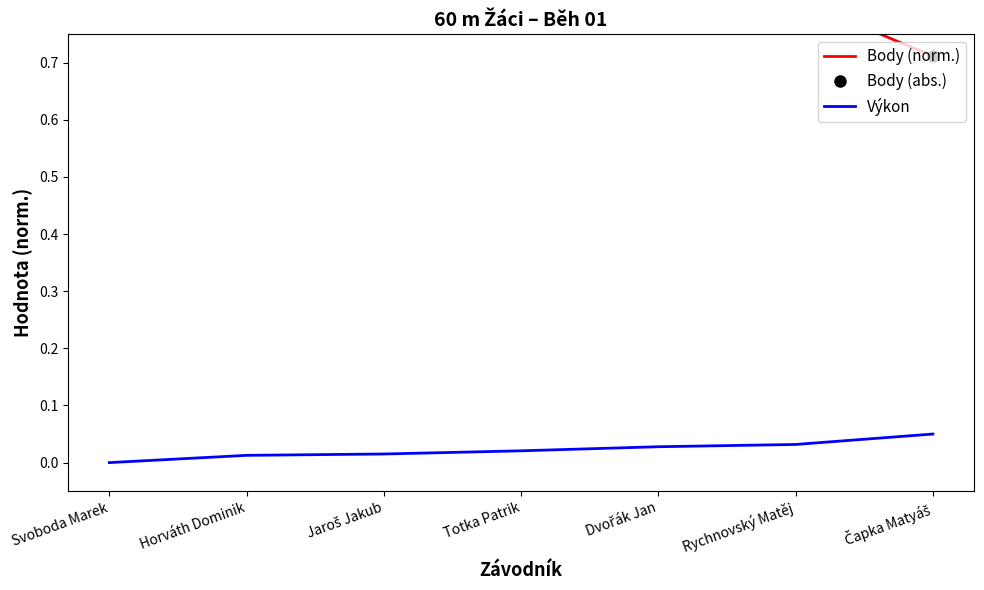

What is the label of the 2nd point from the right?

Rychnovský Matěj